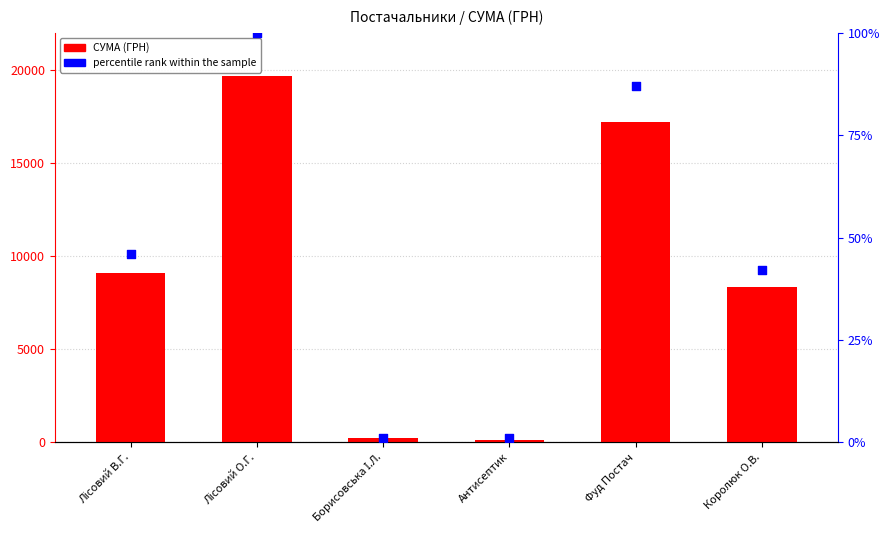

At which category is the sum across all series the highest?

Лісовий О.Г.